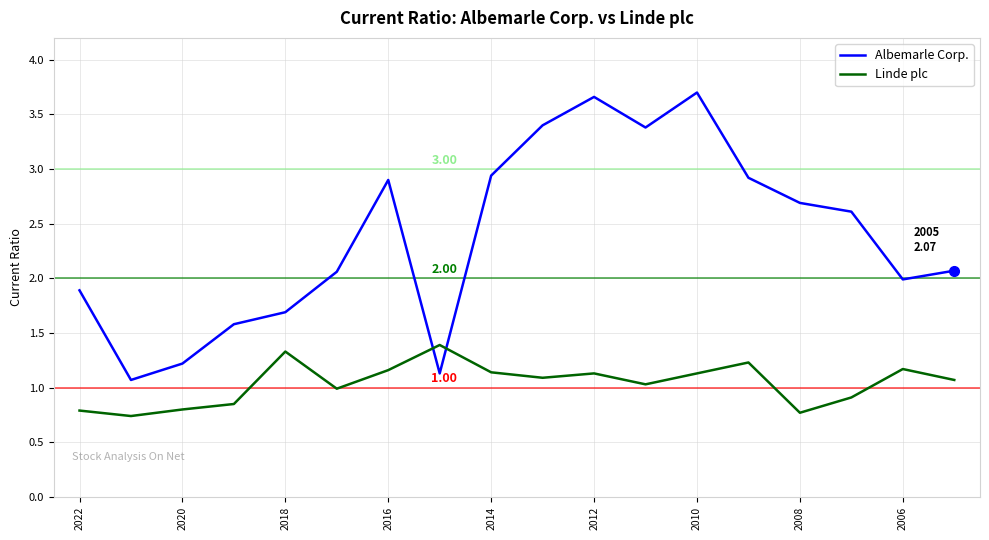

Which series has the widest spread of values?

Albemarle Corp.